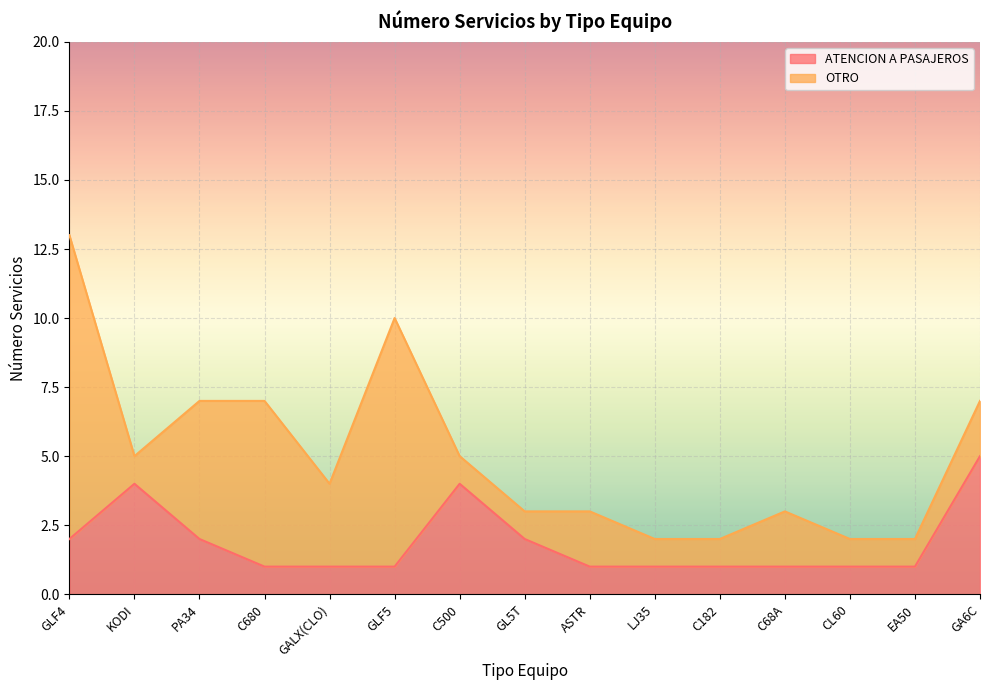

Reading left to right, extract all data points from this chart.

GLF4=2	KODI=4	PA34=2	C680=1	GALX(CLO)=1	GLF5=1	C500=4	GL5T=2	ASTR=1	LJ35=1	C182=1	C68A=1	CL60=1	EA50=1	GA6C=5